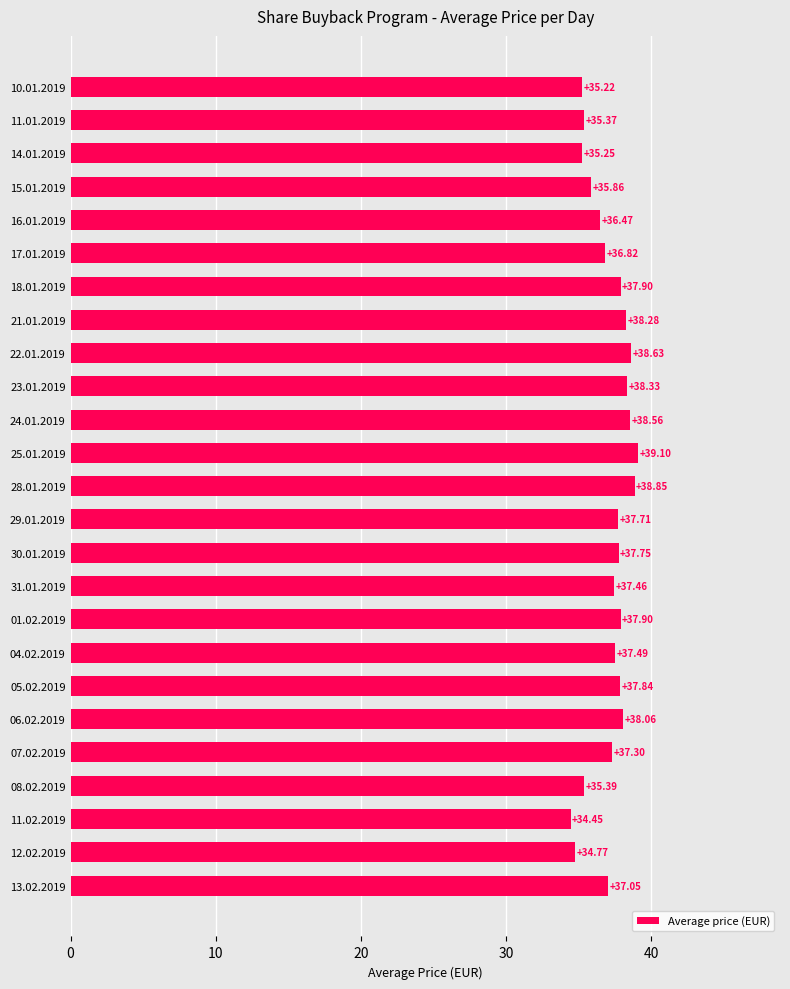

What is the difference between the maximum and minimum values?

4.6